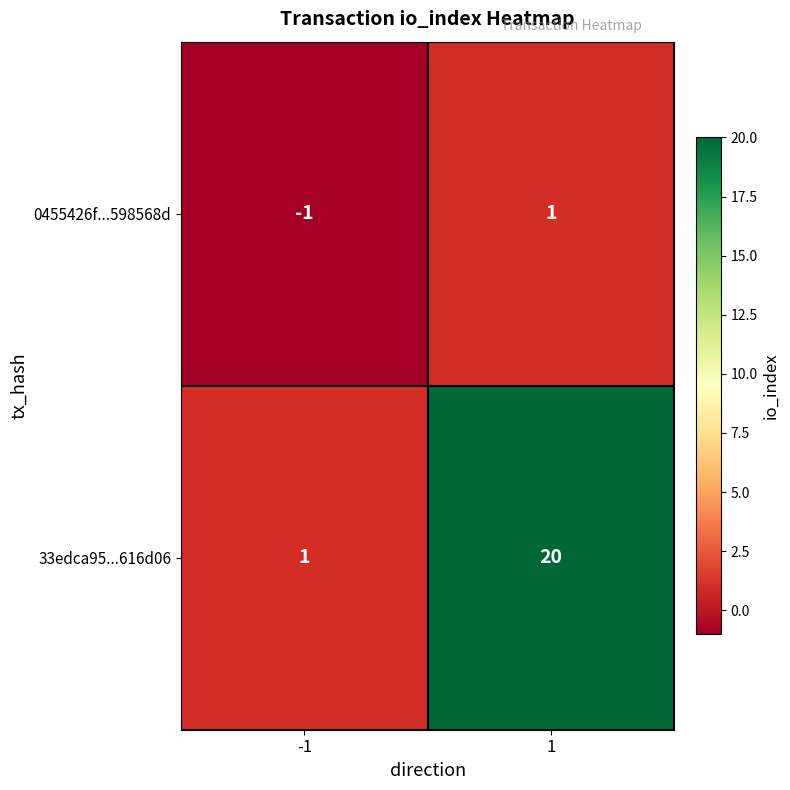

Which category has the lowest value across all series?

-1